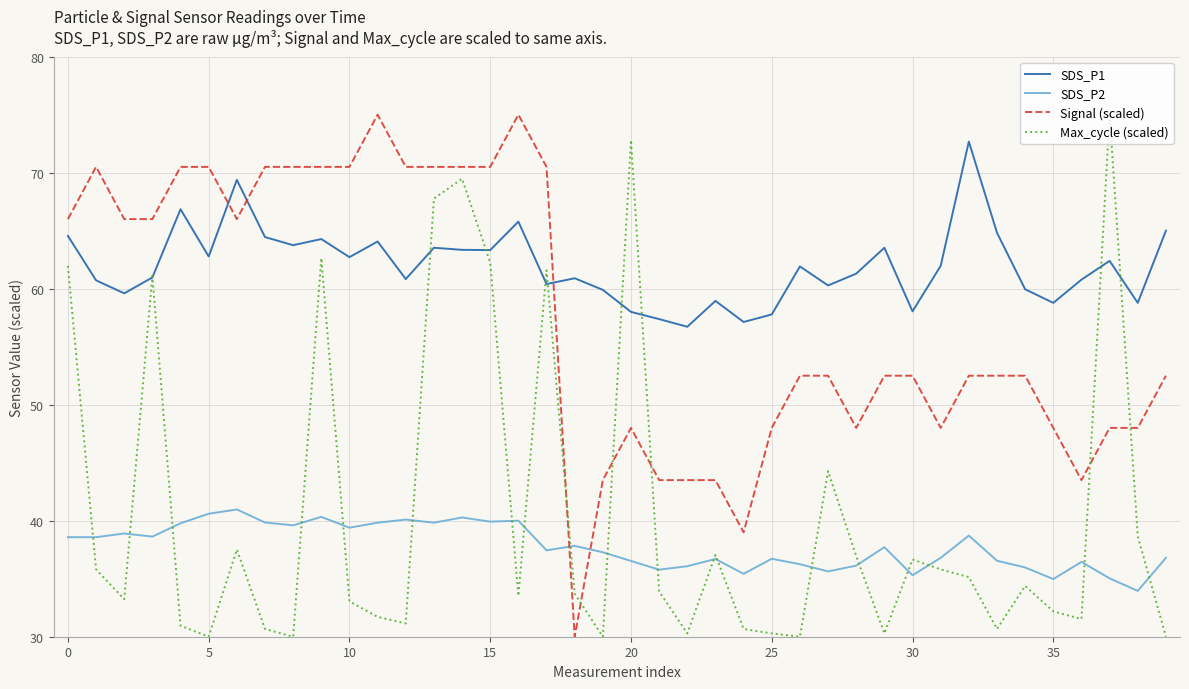

How many values in the Signal (scaled) series are below 52?

14